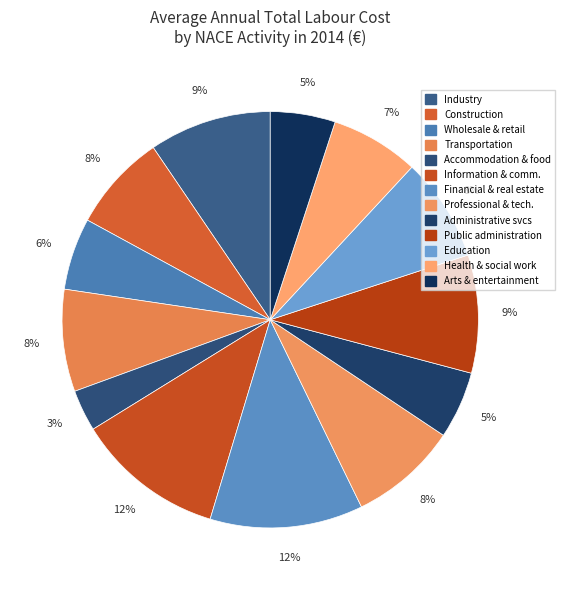

Which slice is the largest?

Financial, insurance and real estate